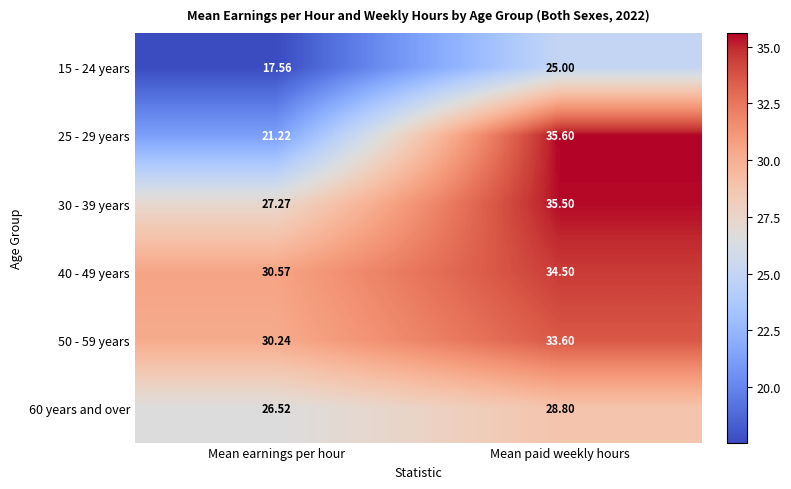

At Mean earnings per hour, list the series in order from smallest to largest.

15 - 24 years, 25 - 29 years, 60 years and over, 30 - 39 years, 50 - 59 years, 40 - 49 years